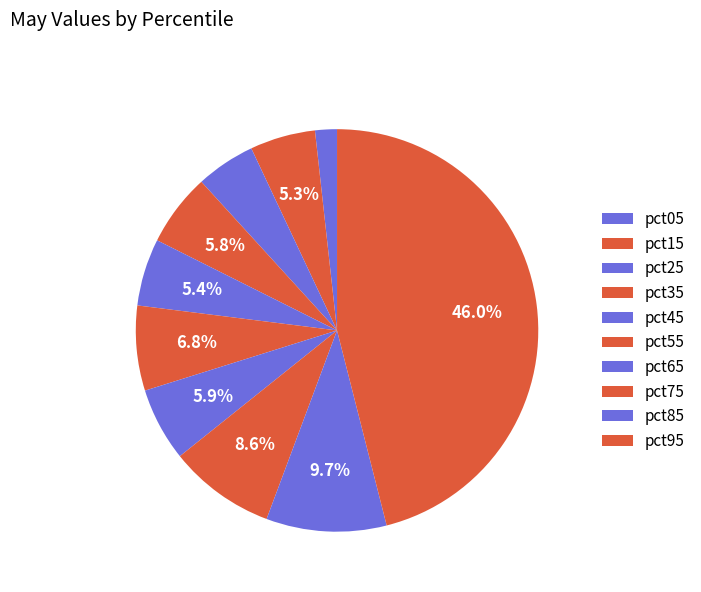

The pct15 slice represents 5% of the pie. True or false?

True